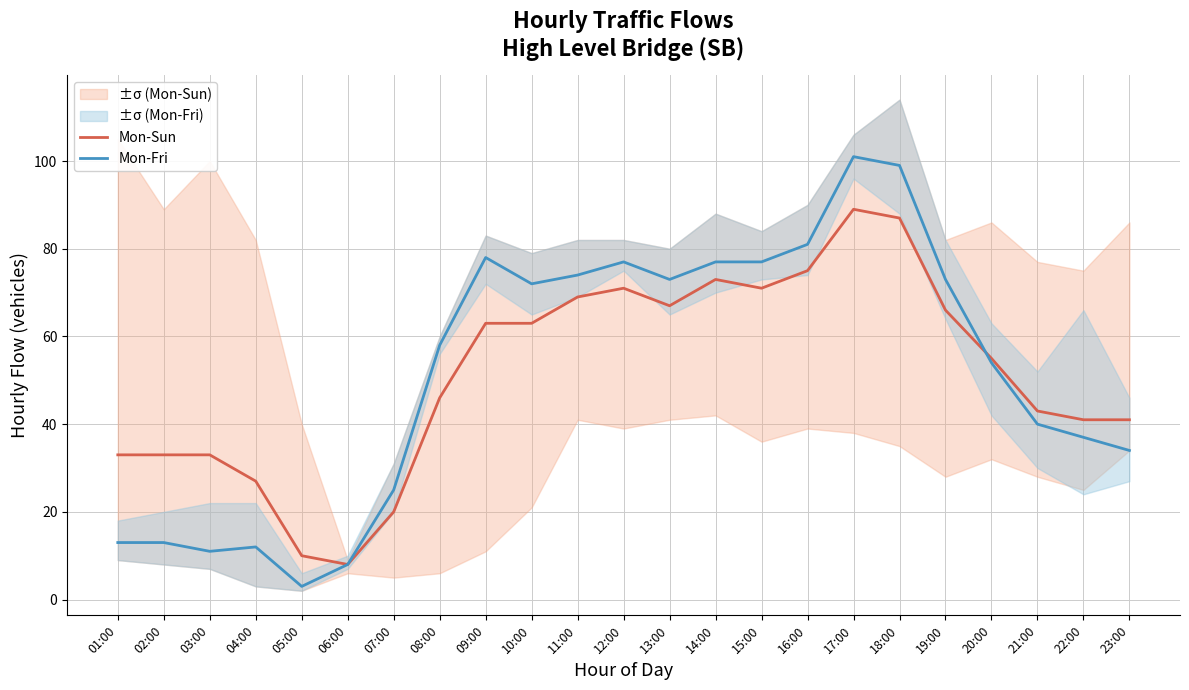

Rank the series by their maximum value, from highest to lowest.

Mon-Fri, Mon-Sun